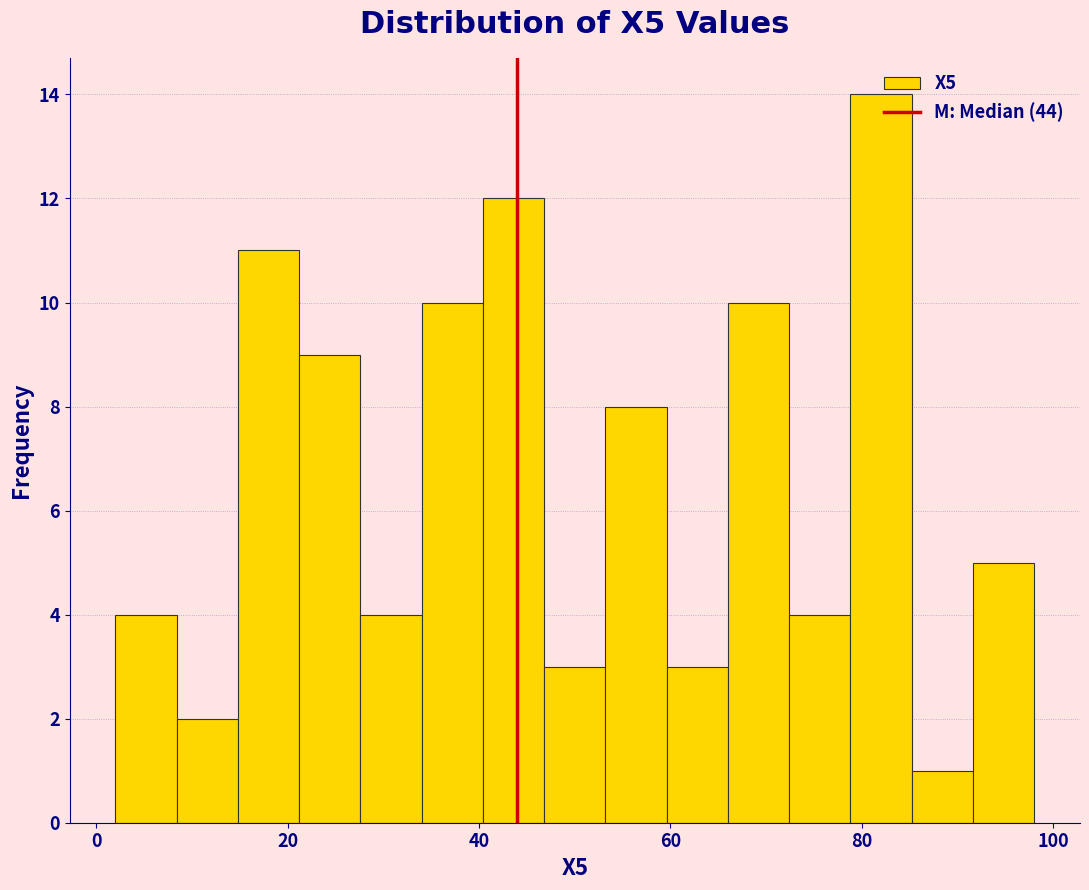

Read against the x-axis, roughly where is the centre of the tallest bar?

82